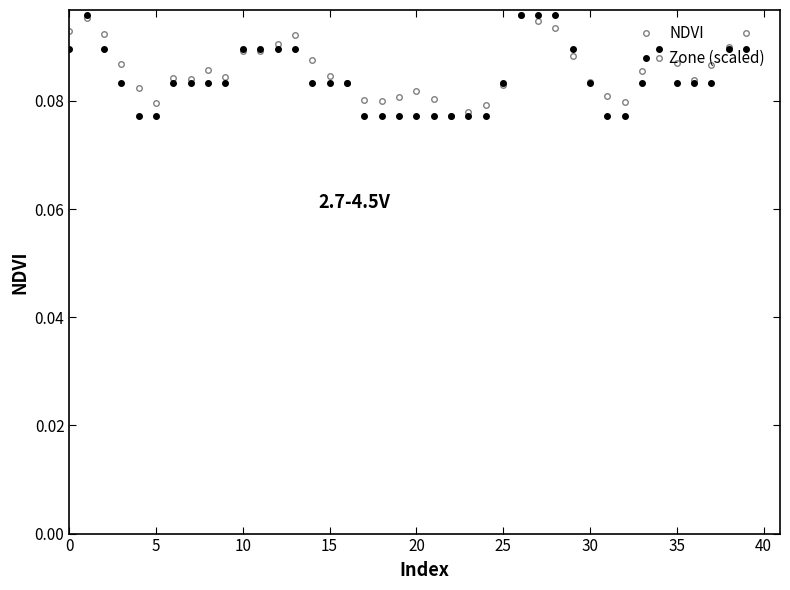

How many lines are shown in the chart?

2